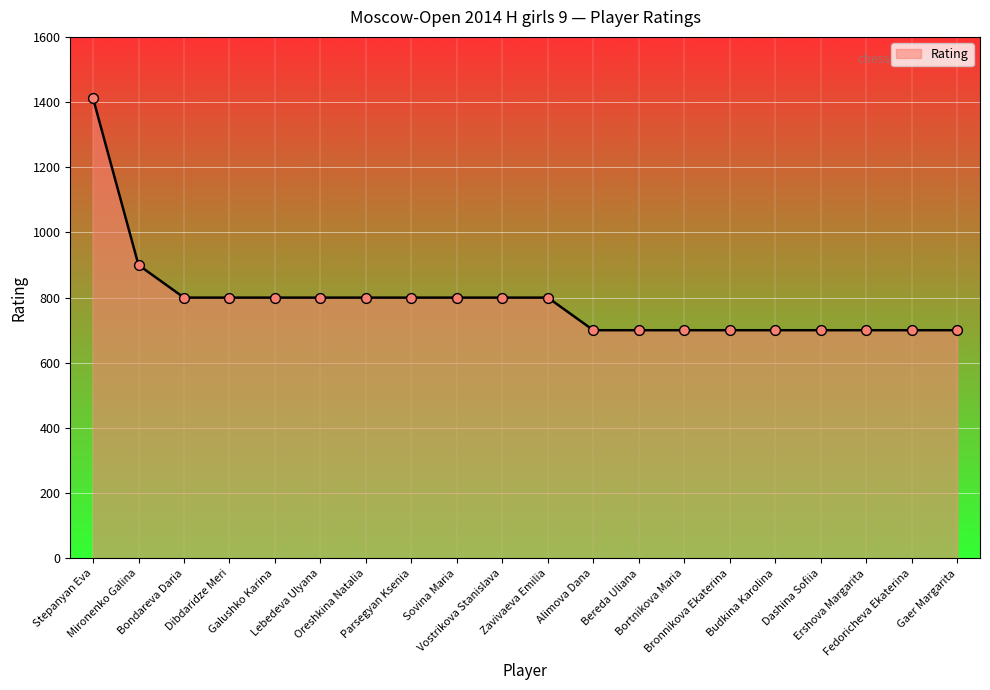

What is the change in value from Stepanyan Eva to Bortnikova Maria?

-712